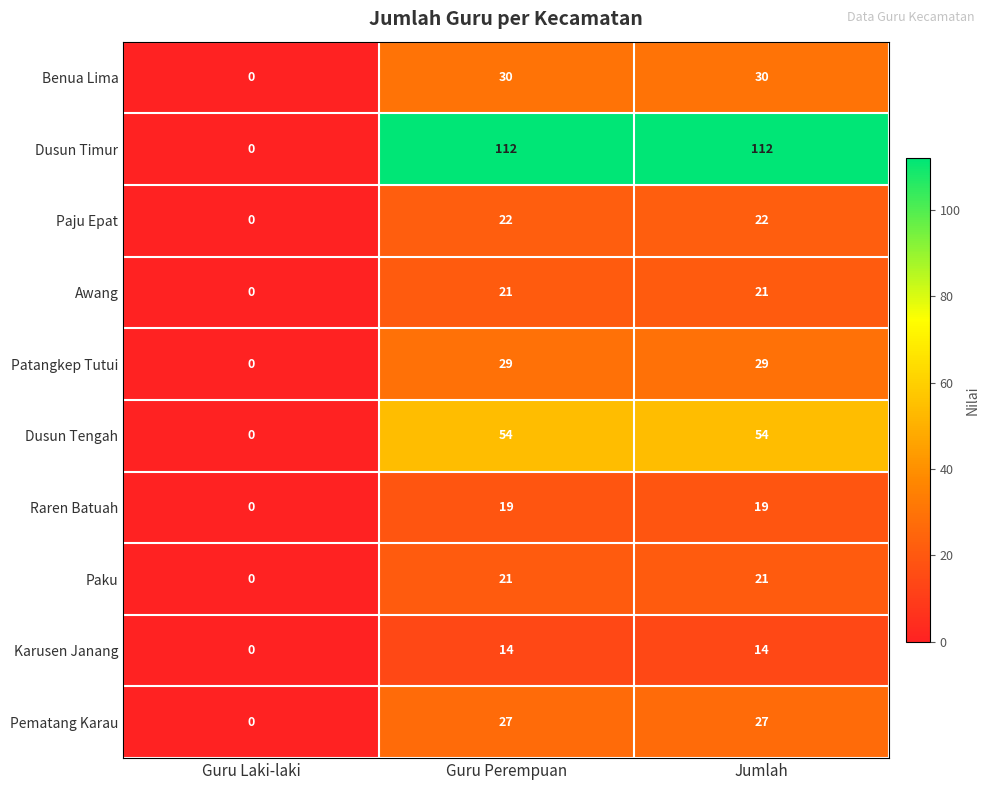

Reading left to right, what are all the values shown in this chart?

Benua Lima: 0	30	30
Dusun Timur: 0	112	112
Paju Epat: 0	22	22
Awang: 0	21	21
Patangkep Tutui: 0	29	29
Dusun Tengah: 0	54	54
Raren Batuah: 0	19	19
Paku: 0	21	21
Karusen Janang: 0	14	14
Pematang Karau: 0	27	27